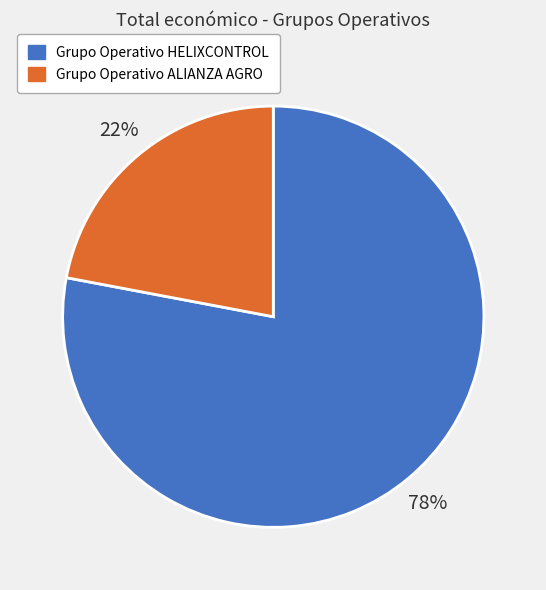

What is the smallest slice in the pie chart?

Grupo Operativo ALIANZA AGRO